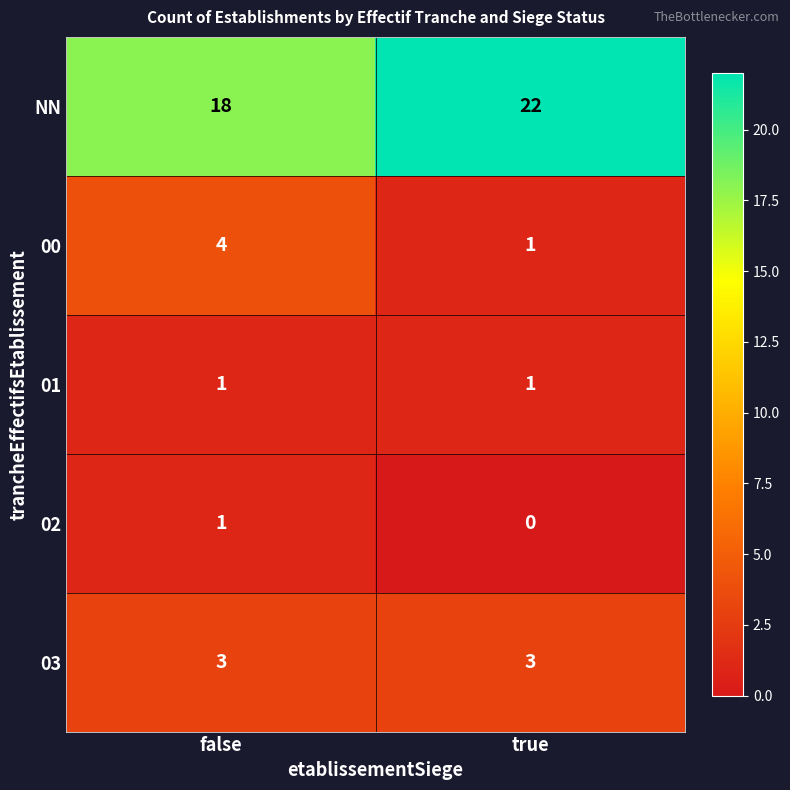

Which series has the widest spread of values?

NN